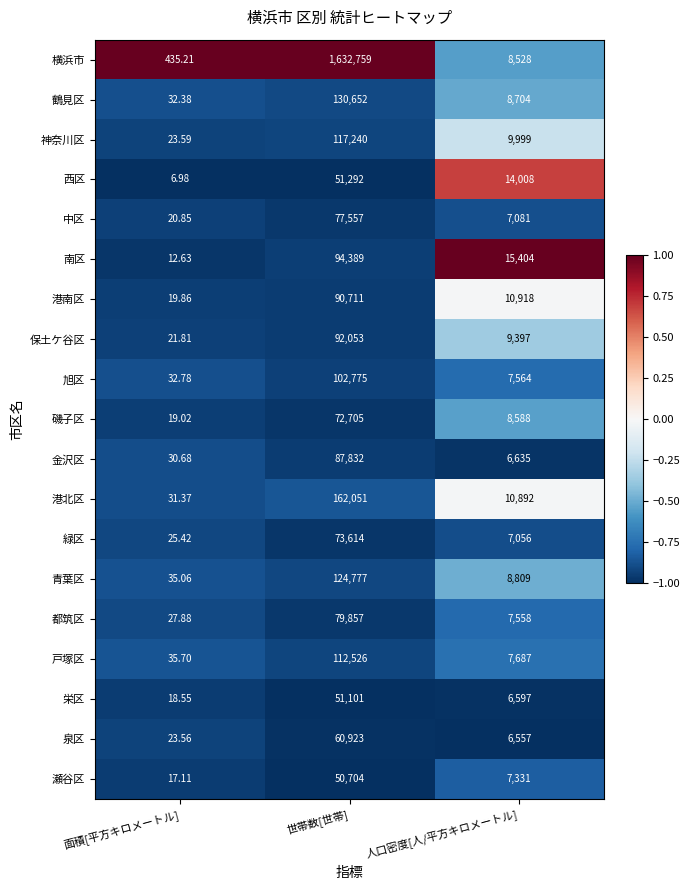

Is the value of 横浜市 at 人口密度[人/平方キロメートル] greater than the value of 鶴見区 at 世帯数[世帯]?

No